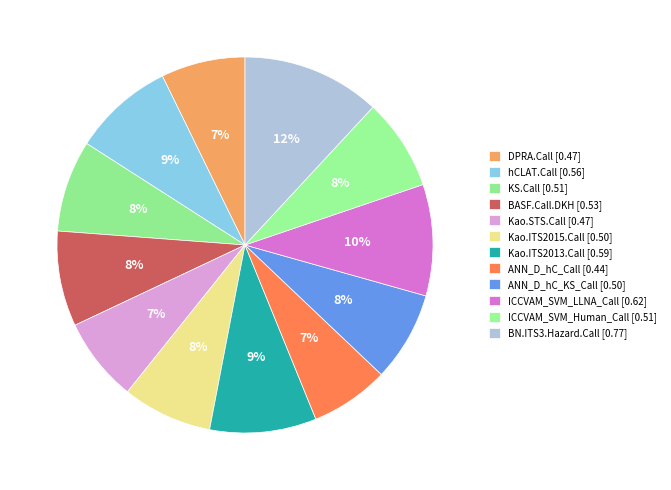

Rank the categories by value from lowest to highest.

ANN_D_hC_Call, DPRA.Call, Kao.STS.Call, Kao.ITS2015.Call, ANN_D_hC_KS_Call, KS.Call, ICCVAM_SVM_Human_Call, BASF.Call.DKH, hCLAT.Call, Kao.ITS2013.Call, ICCVAM_SVM_LLNA_Call, BN.ITS3.Hazard.Call